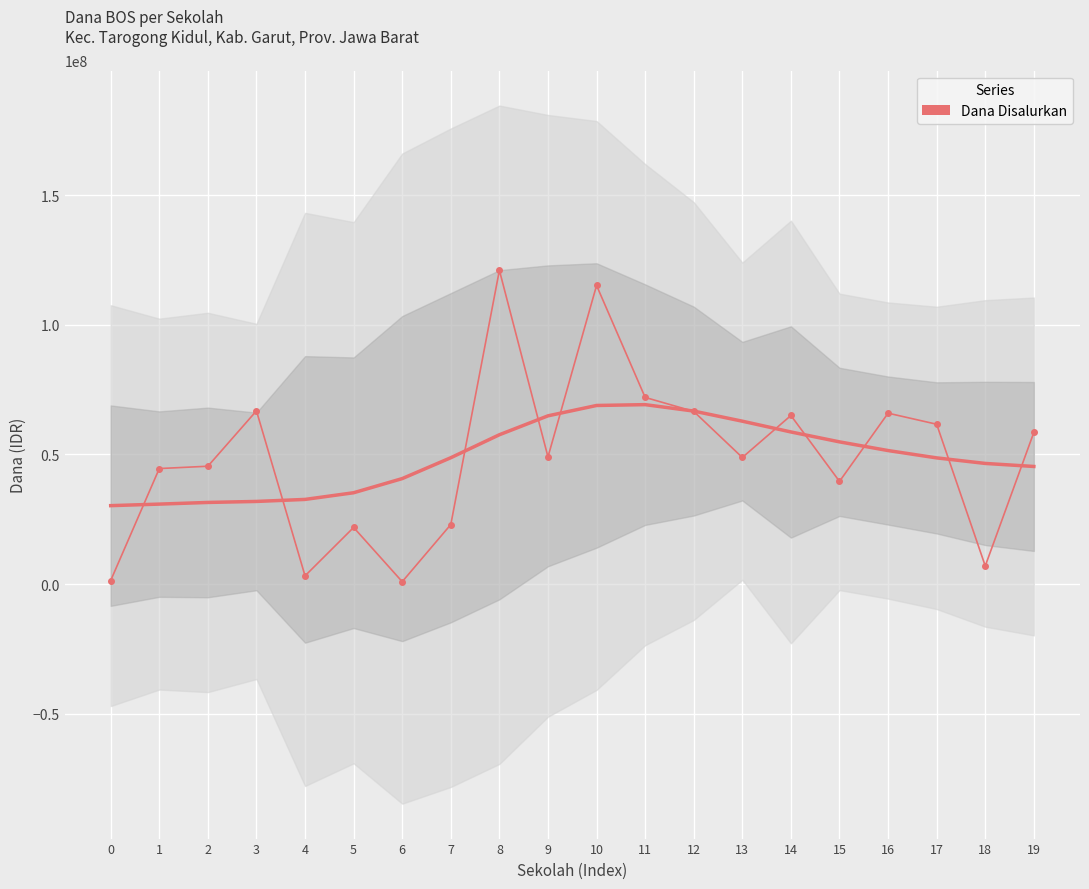

What is the sum of the values at 11 and 17?

133650000